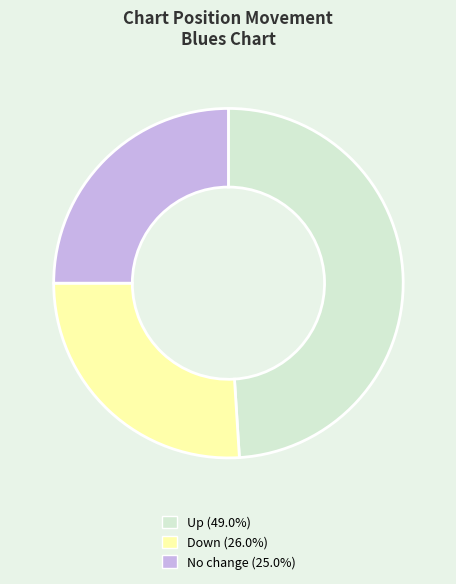

Does any single category account for the majority?

No